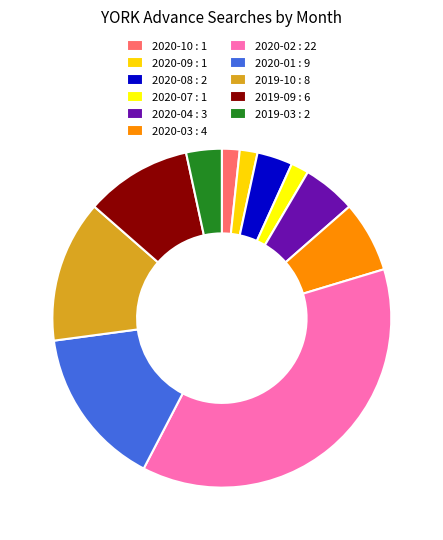

To the nearest percent, what is the average slice percentage?

9%